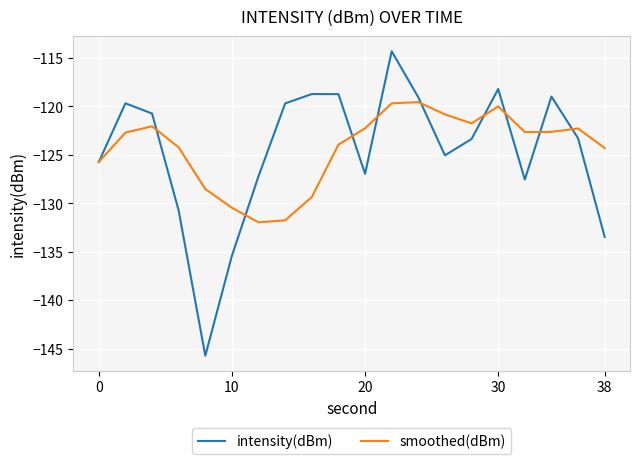

What is the lowest value of the smoothed(dBm) series?

-132.0